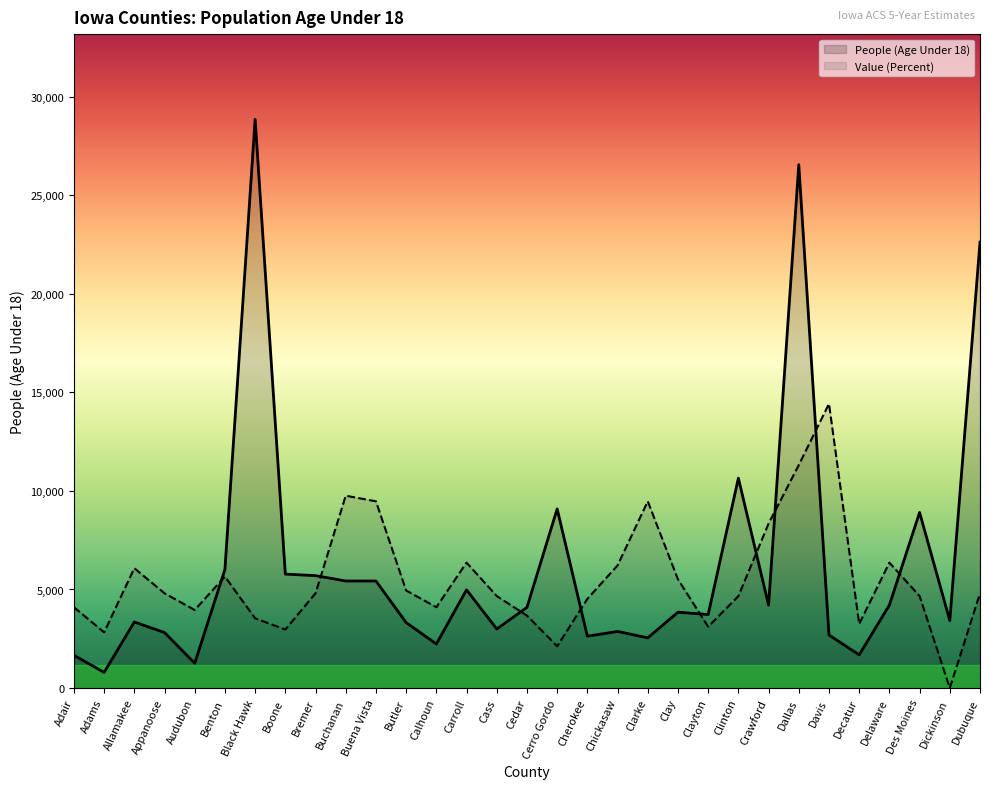

Between Adair and Carroll, which series saw the biggest shift?

People (Age Under 18)